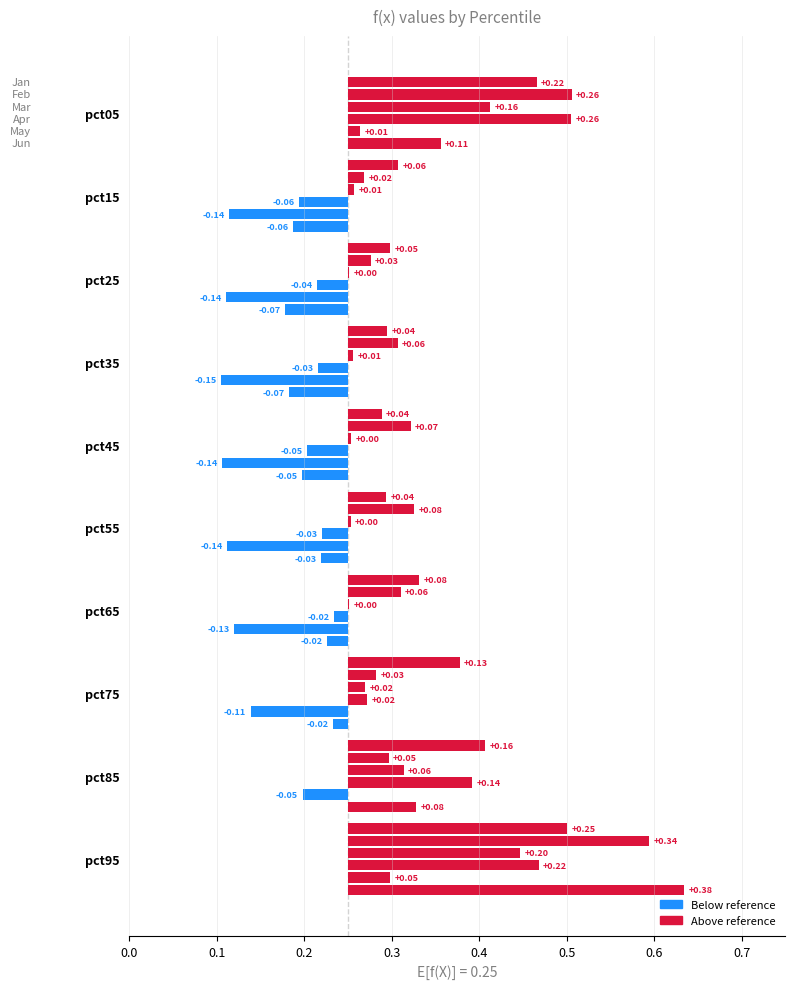

The value of Apr at pct65 is 0.4. True or false?

False